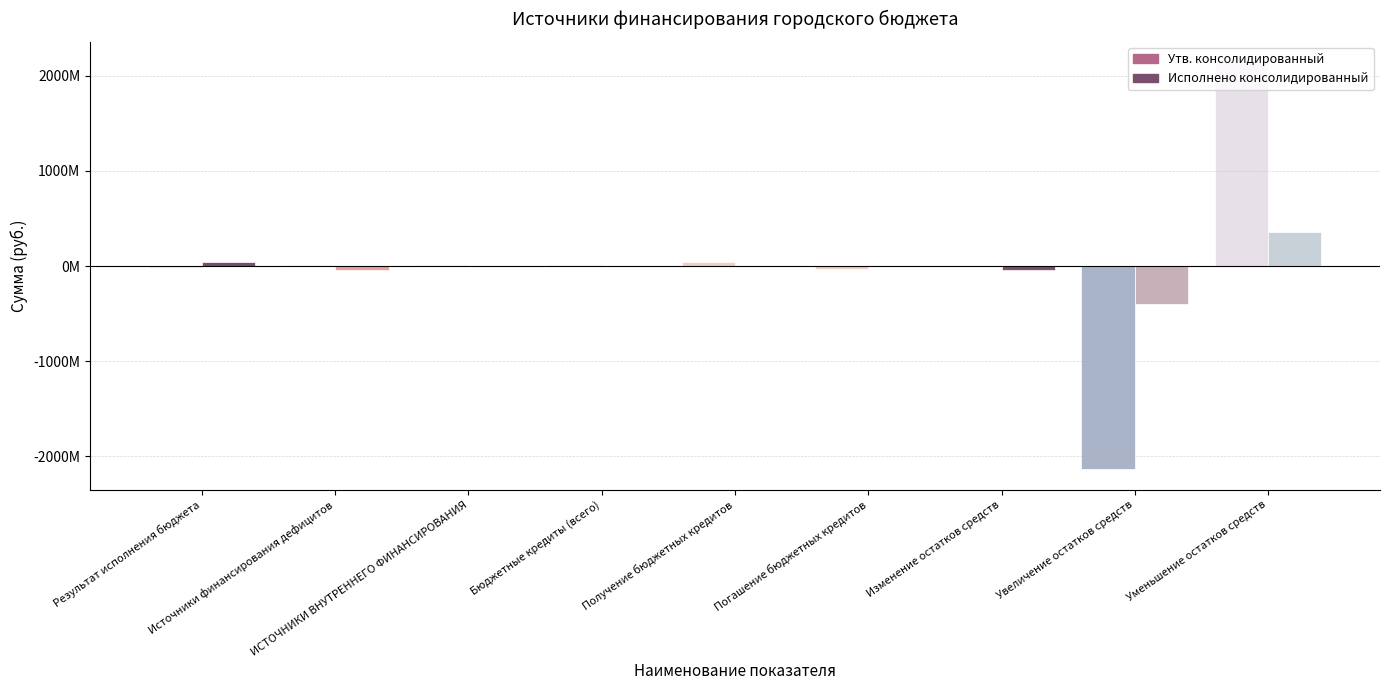

What is the maximum value for Исполнено консолидированный?

357013746.8